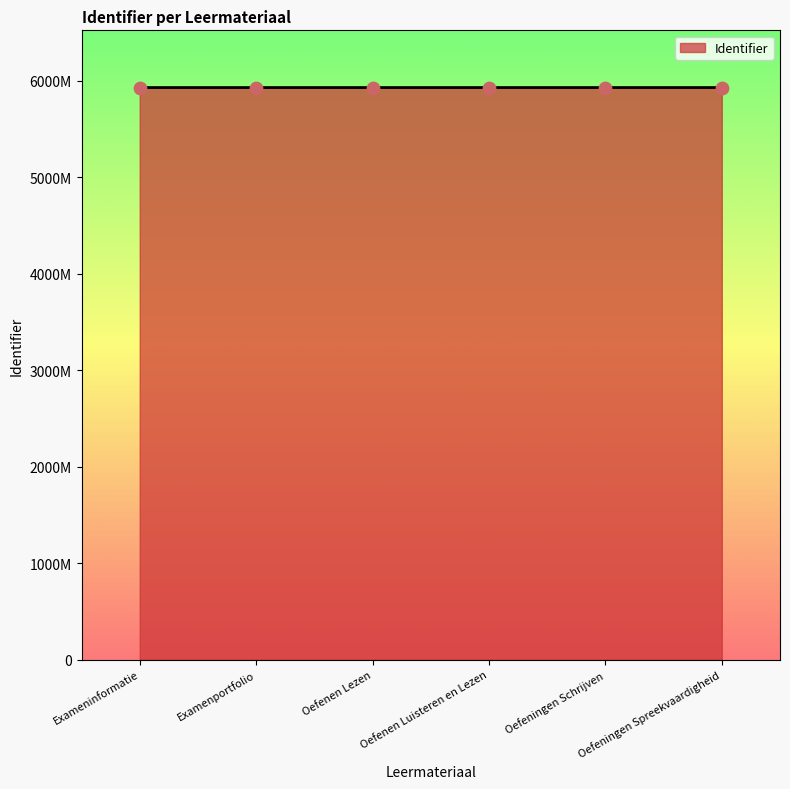

What is the ratio of the value at Oefeningen Spreekvaardigheid to the value at Exameninformatie?

1.0